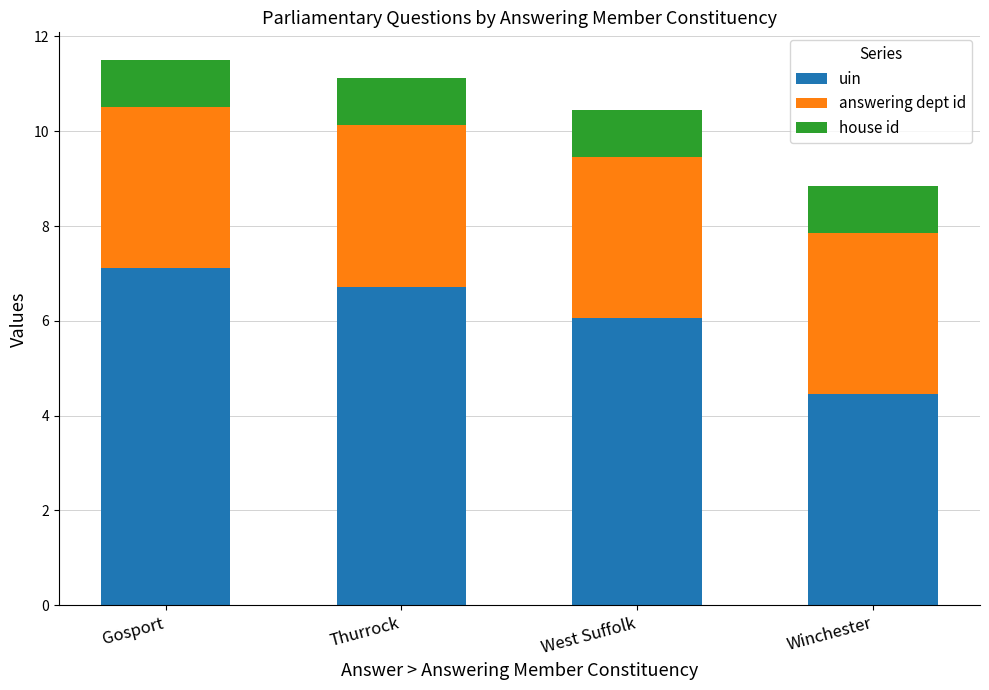

Is it true that uin equals 3.8 at Gosport?

False